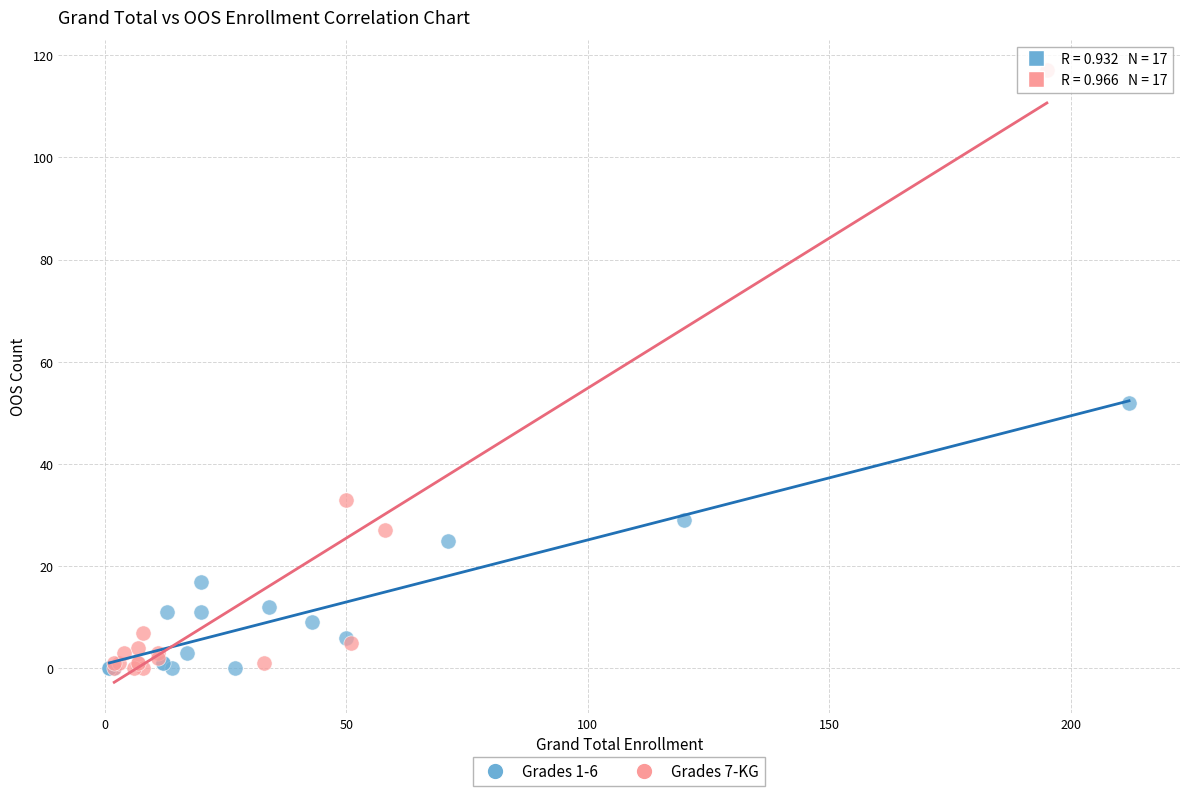

Which series reaches the maximum Y coordinate?

Grades 7-KG